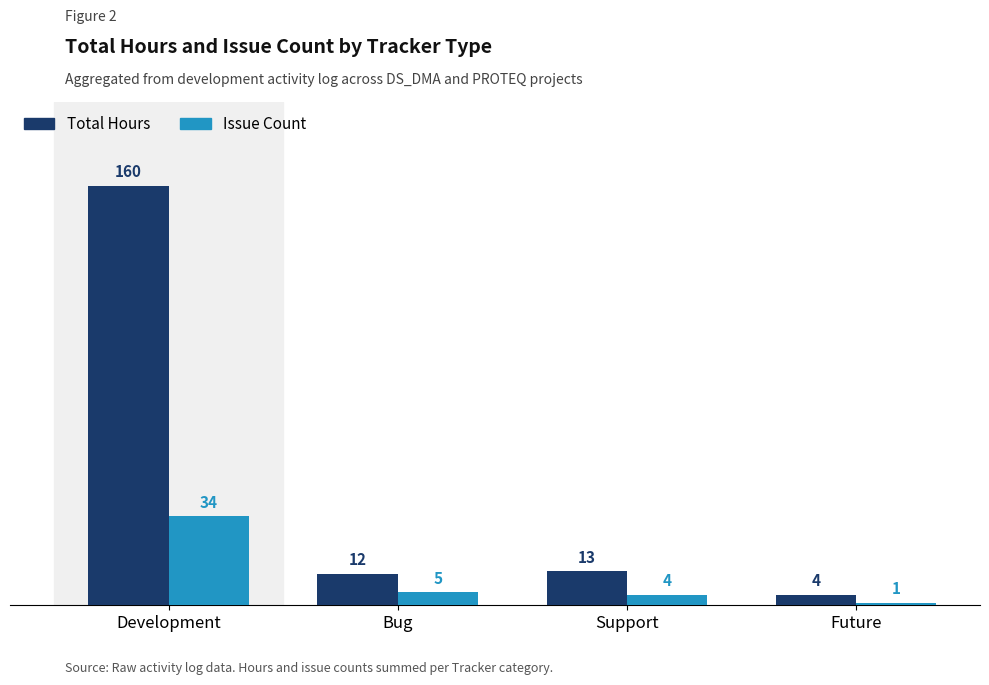

What is the difference between the second highest and minimum values in the Issue Count series?

4